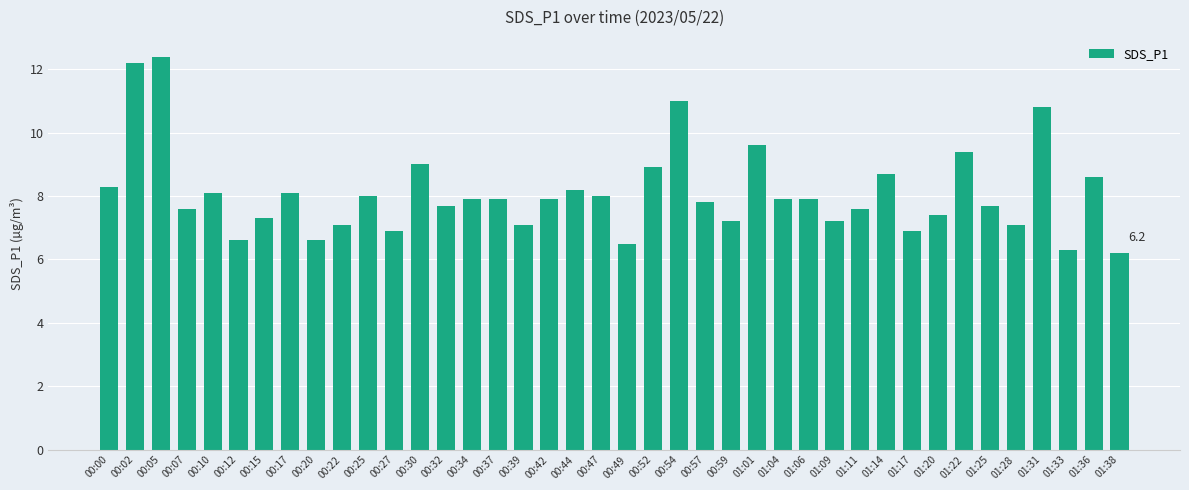

The value at 01:20 is 7.4. True or false?

True